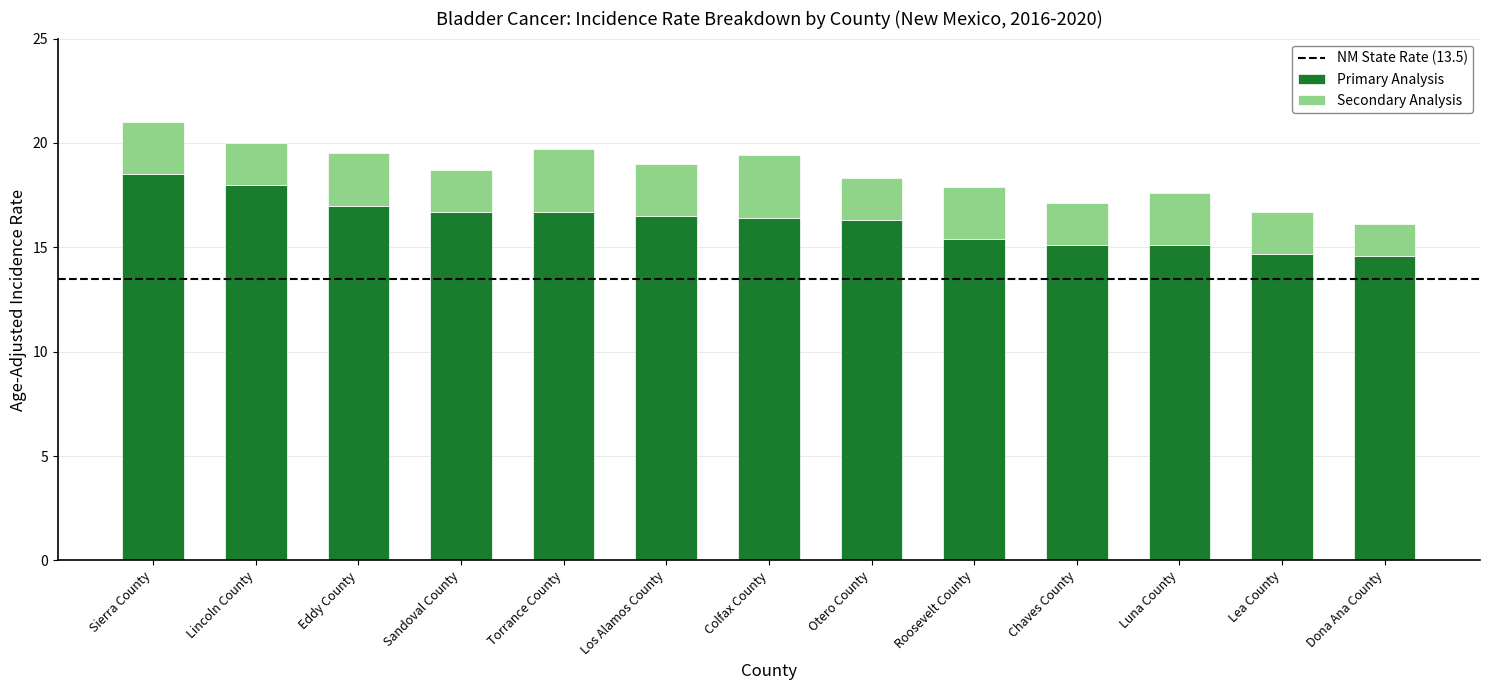

What is the sum of the Primary Analysis values at Sierra County and Torrance County?

35.2